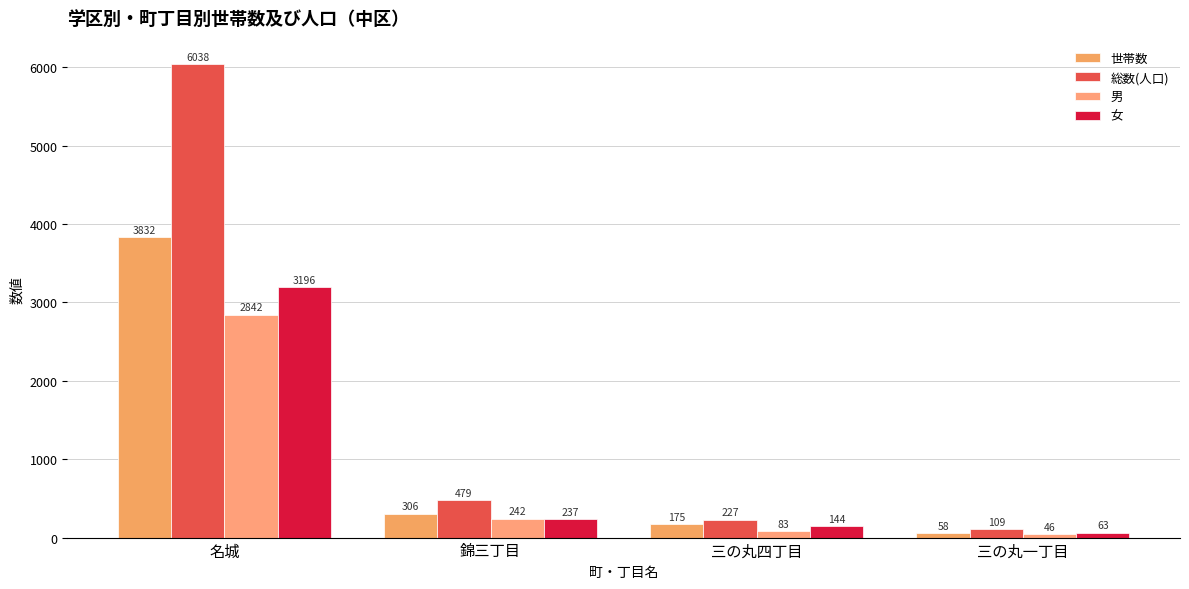

Where is 女 nearest to the value 1629?

錦三丁目